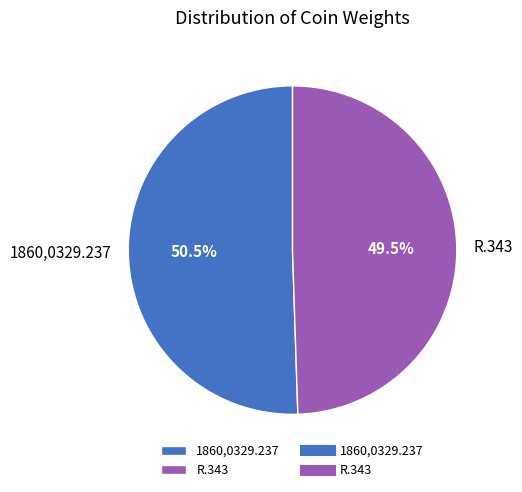

Rank the categories by value from highest to lowest.

1860,0329.237, R.343